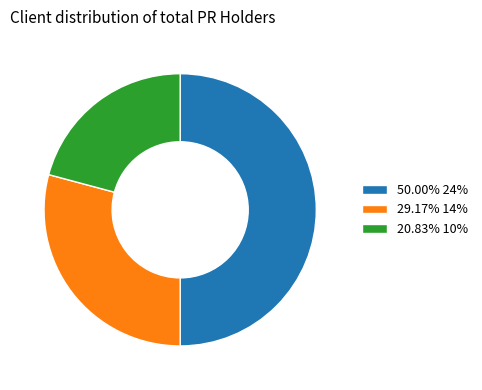

Approximately how many times larger is the value at 50.00% 24% compared to 29.17% 14%?

1.7